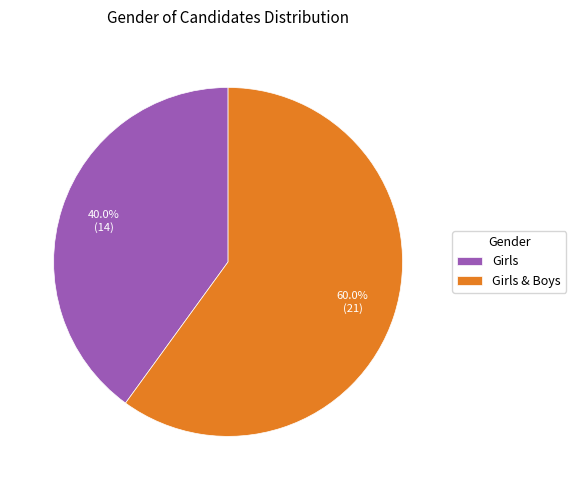

Approximately how many times larger is the value at Girls & Boys compared to Girls?

1.5